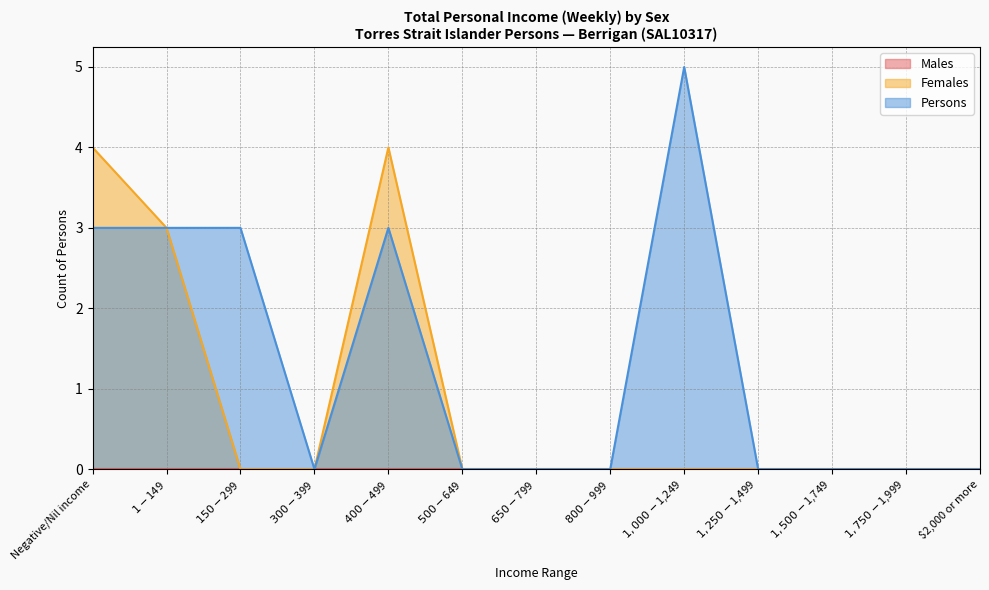

How many Females values are between 0 and 1?

10